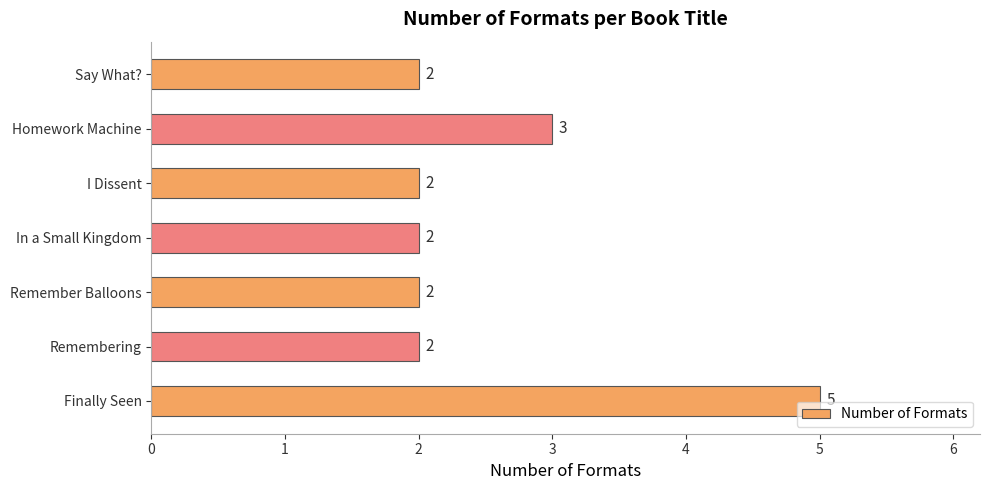

Count the values in the range 2 to 3.

6